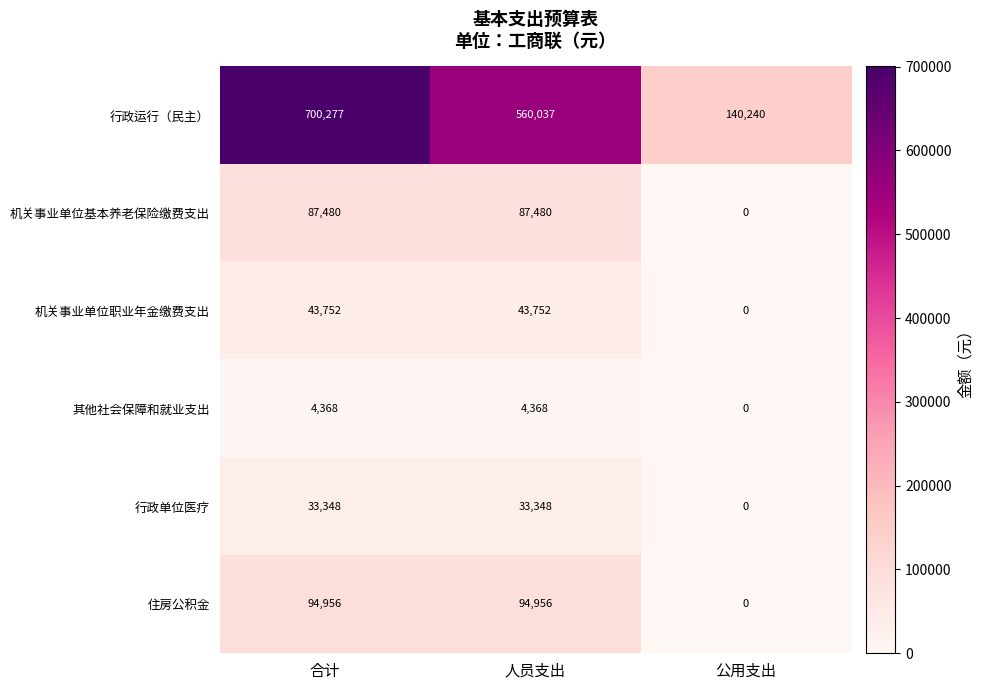

At which category does the chart reach its peak across all series?

合计